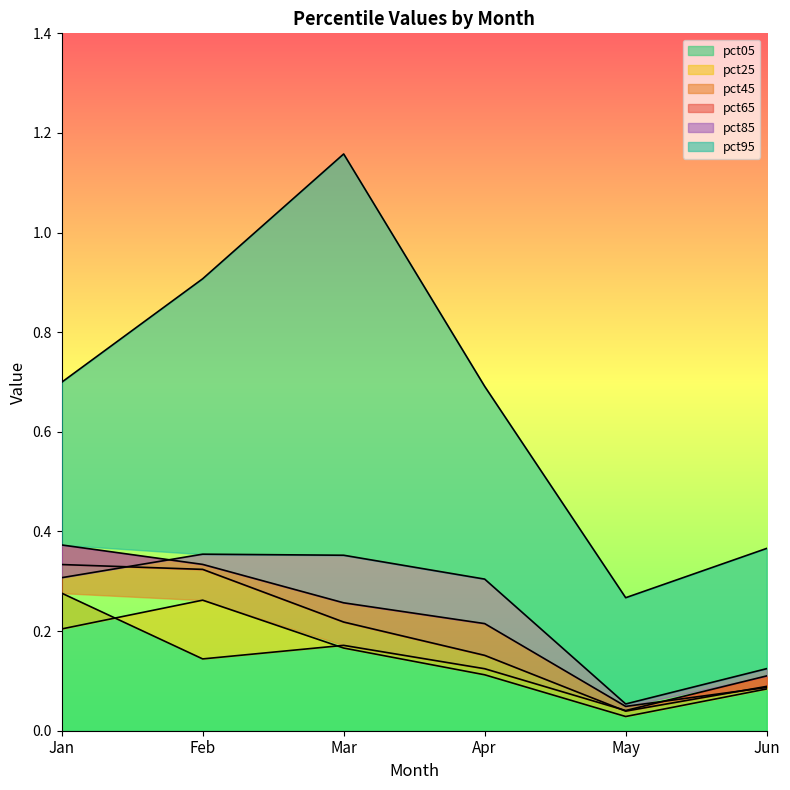

At which category does pct85 reach its first local peak?

Feb